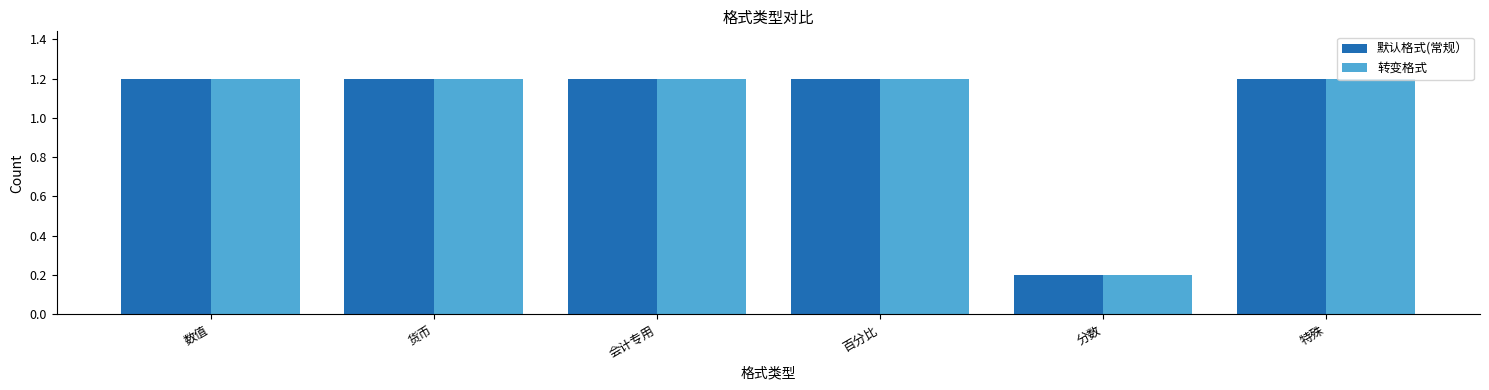

What is the difference between the maximum and minimum values in the 默认格式(常规） series?

1.0